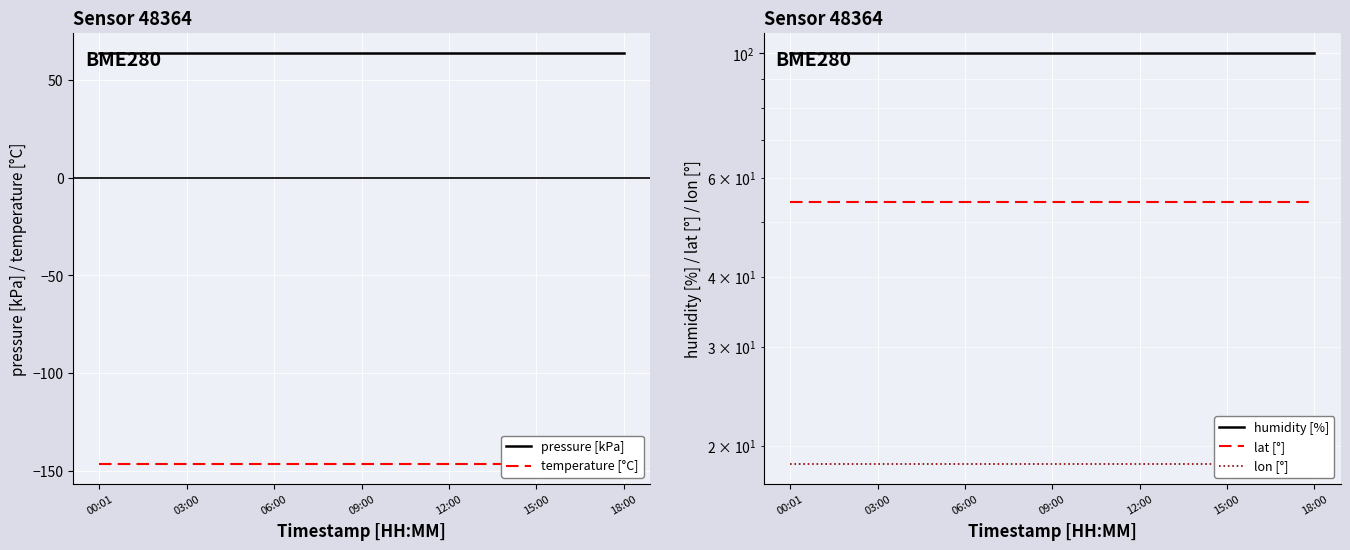

The pressure [kPa] series shows 35.5 at 18:00. True or false?

False